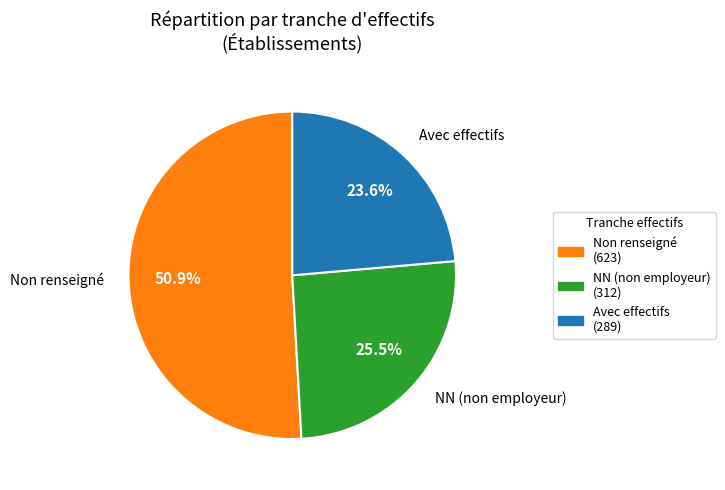

Does any single category account for the majority?

Yes